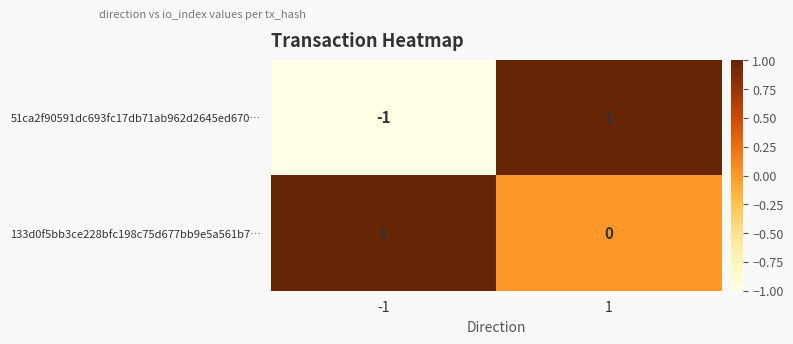

True or false: 133d0f5bb3ce228bfc198c75d677bb9e5a561b7… has a value of 0 at 1.

True